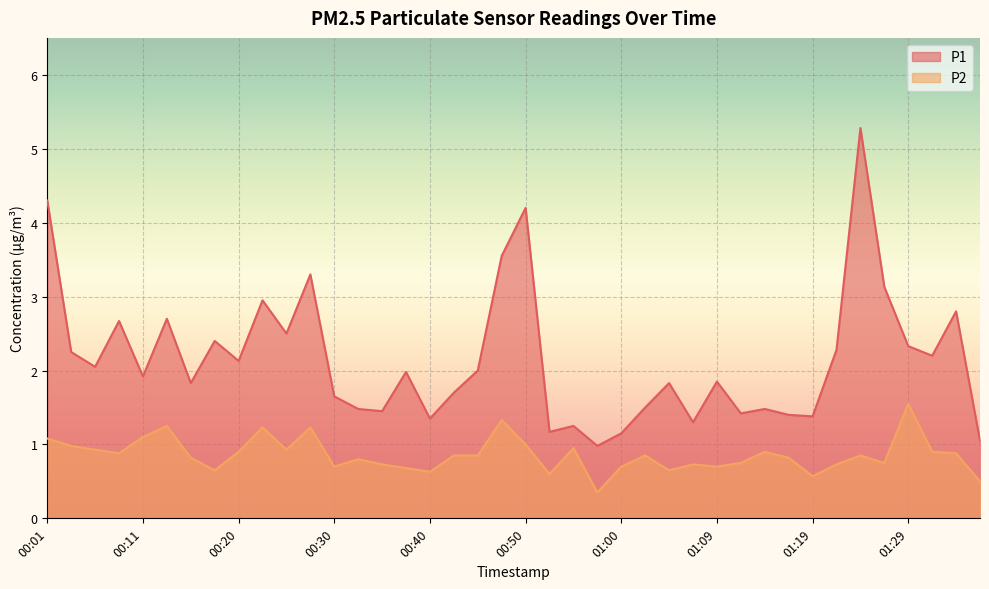

At 00:47, list the series in order from largest to smallest.

P1, P2